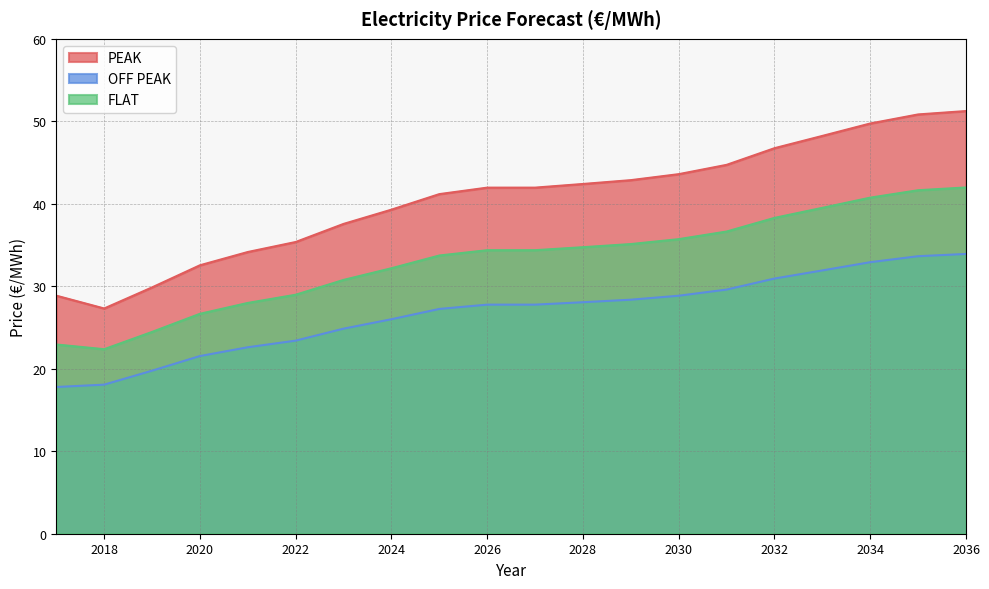

What is the sum of the FLAT values at 2030 and 2019?

60.2